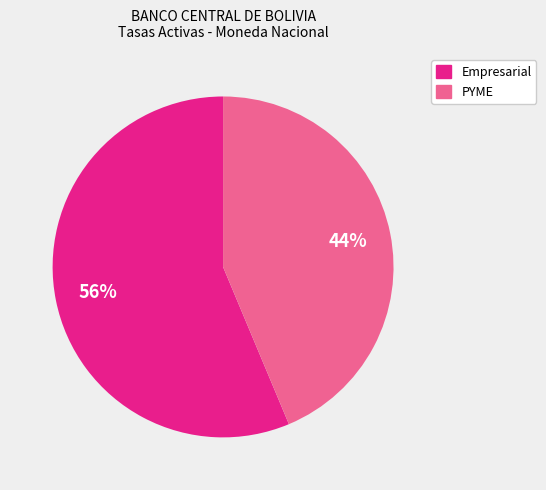

Does Empresarial represent more than half of the total?

Yes